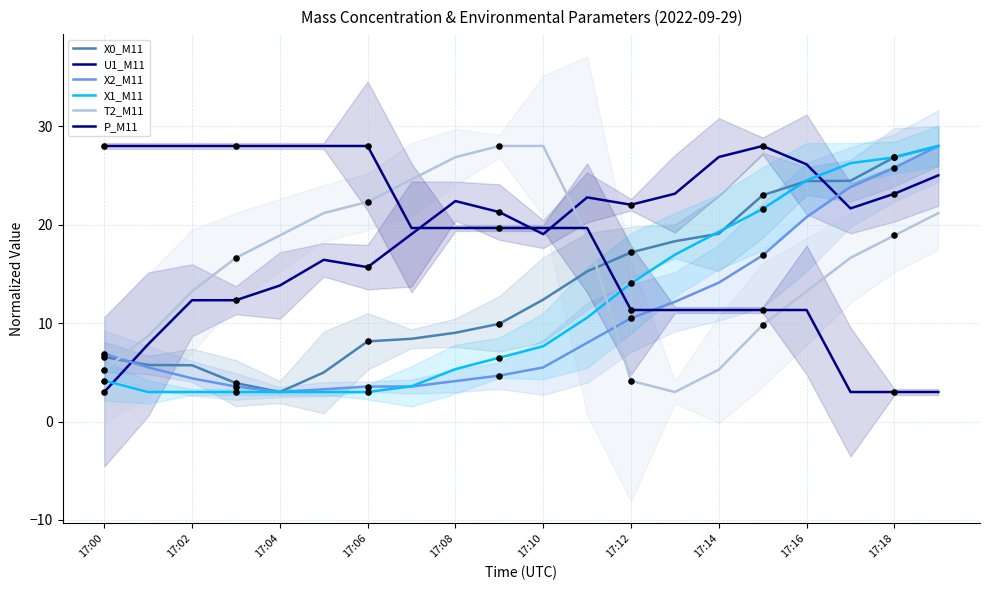

Which series has the widest spread of Y values?

X0_M11